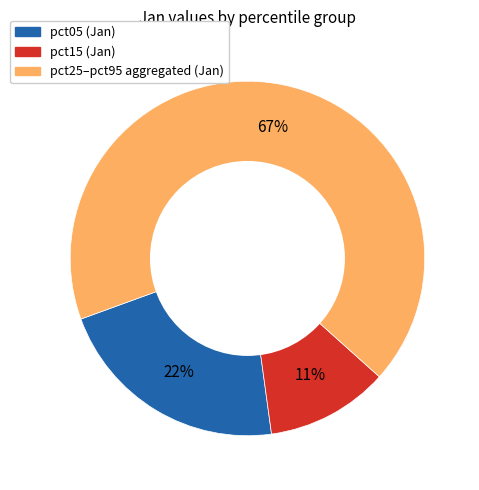

Does any single category account for the majority?

Yes